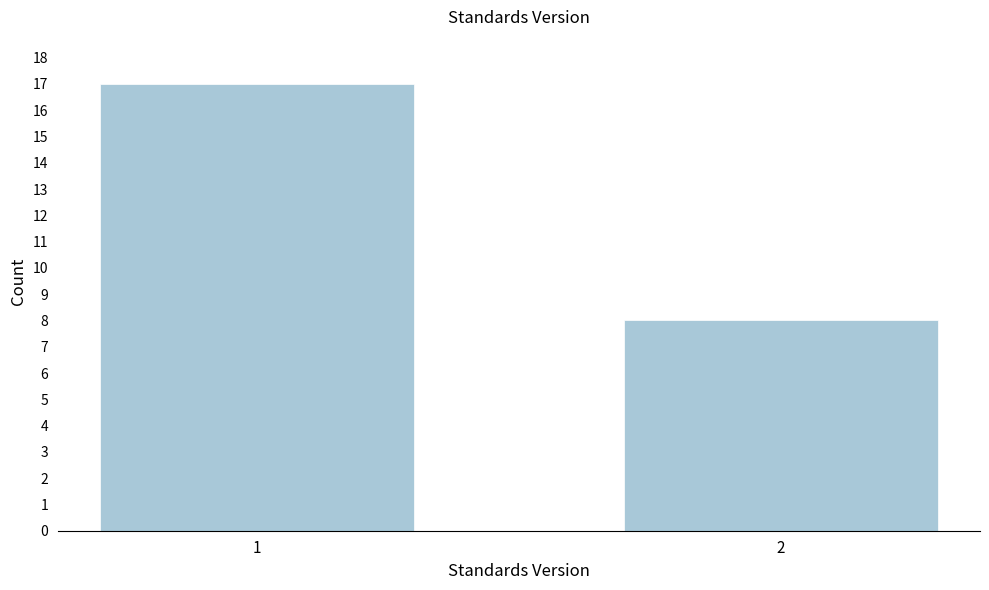

Reading right to left, list all the values displayed in this chart.

2=8	1=17